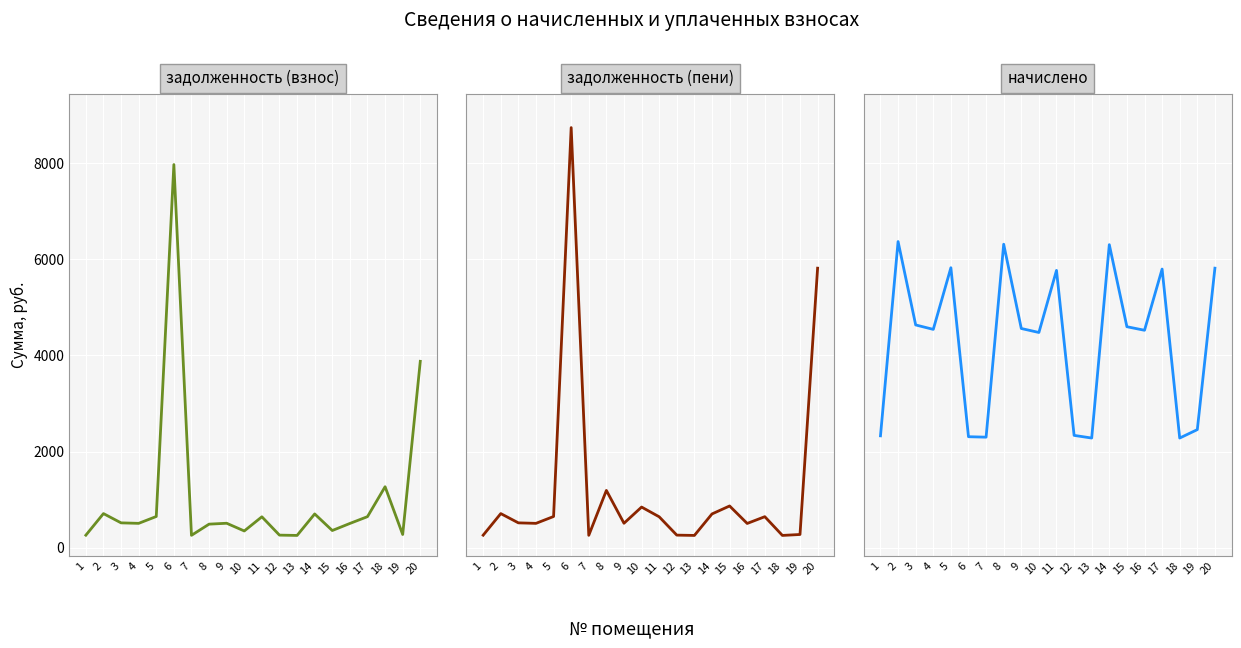

At which category does the chart reach its minimum across all series?

13